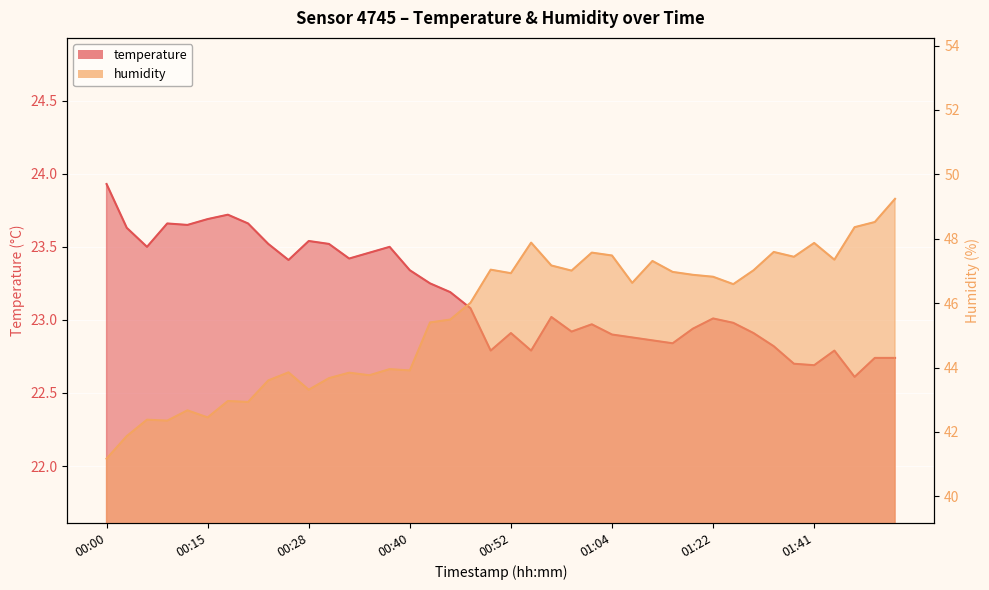

True or false: humidity has a value of 43.3 at 00:28.

True